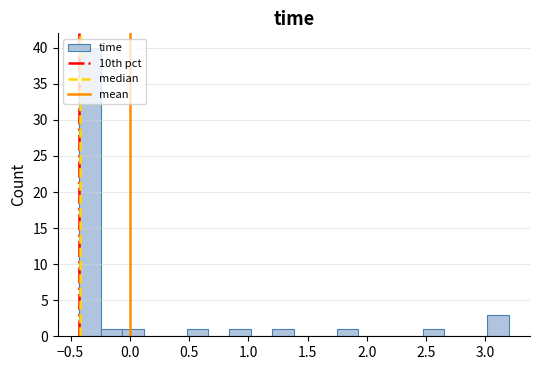

Around what value on the x-axis is the tallest bar? Give the approximate position of its centre, as read against the axis.

-0.35